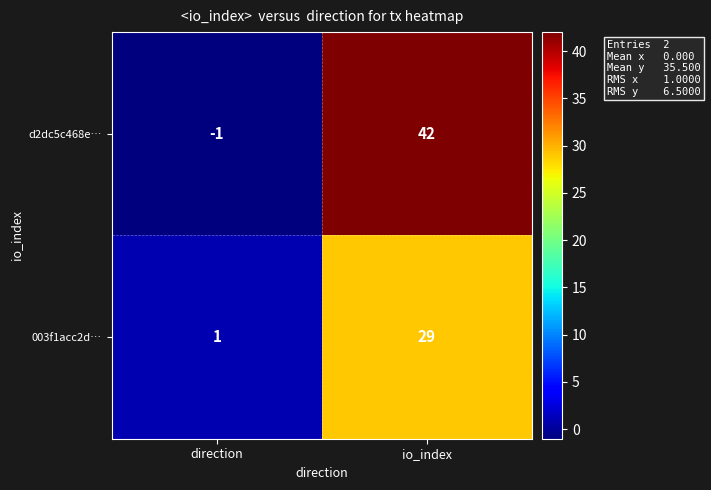

What is the difference between the maximum and minimum values in the d2dc5c468e… series?

43